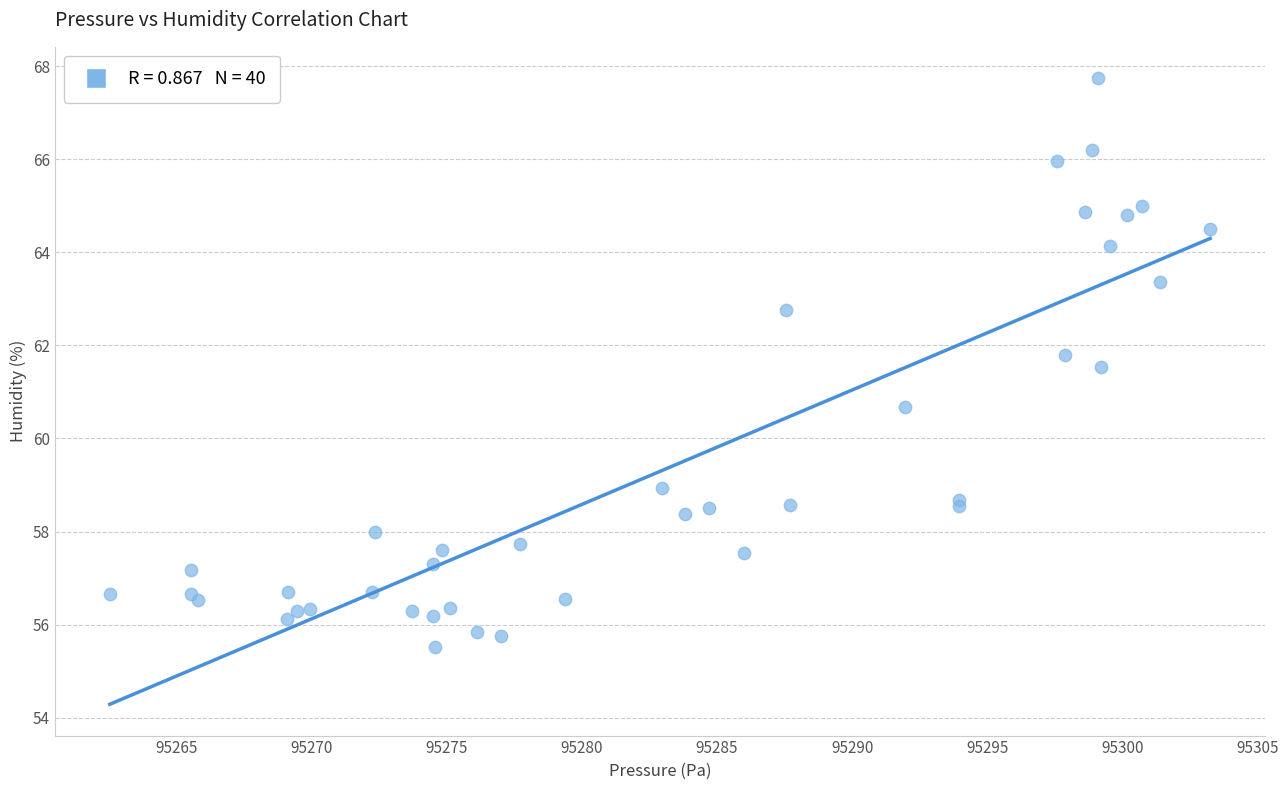

What Y value in the scatter plot is closest to 61?

60.7